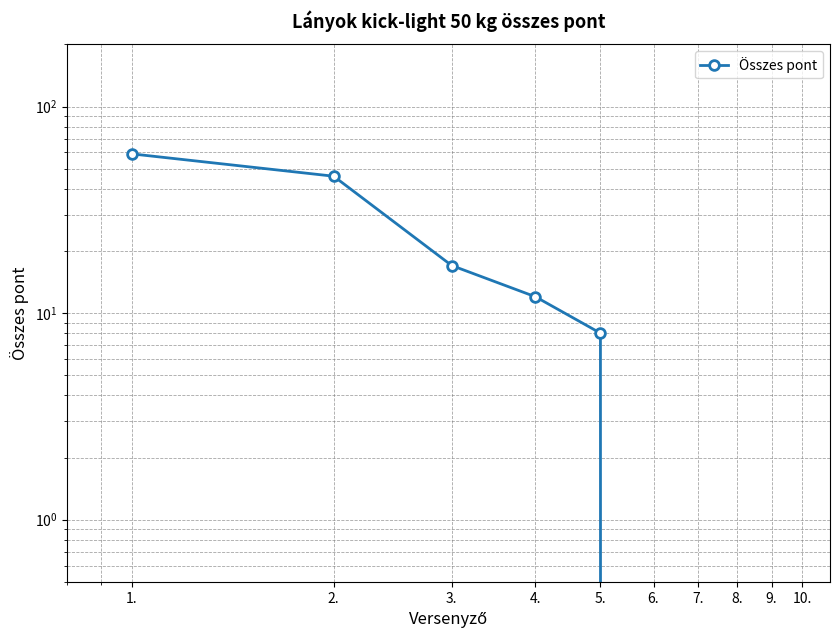

Between 3. and 8., which is larger?

3.